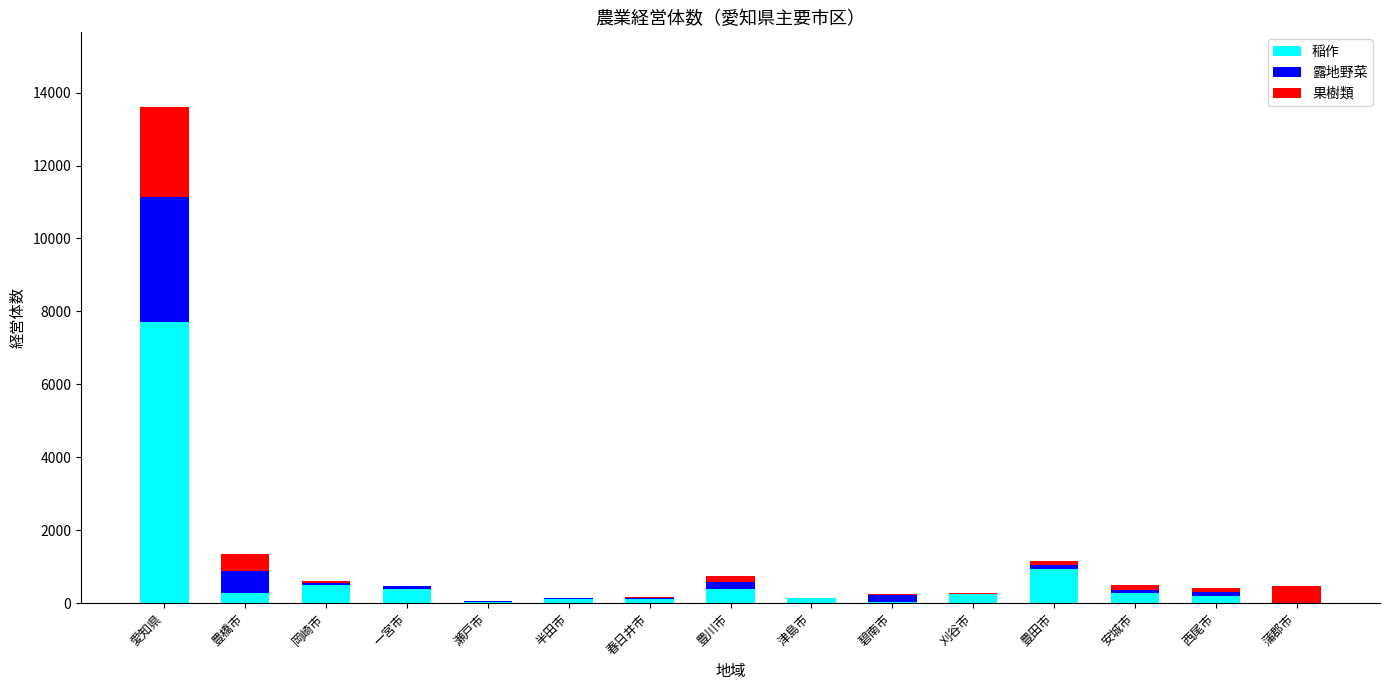

At which category is the sum across all series the highest?

愛知県